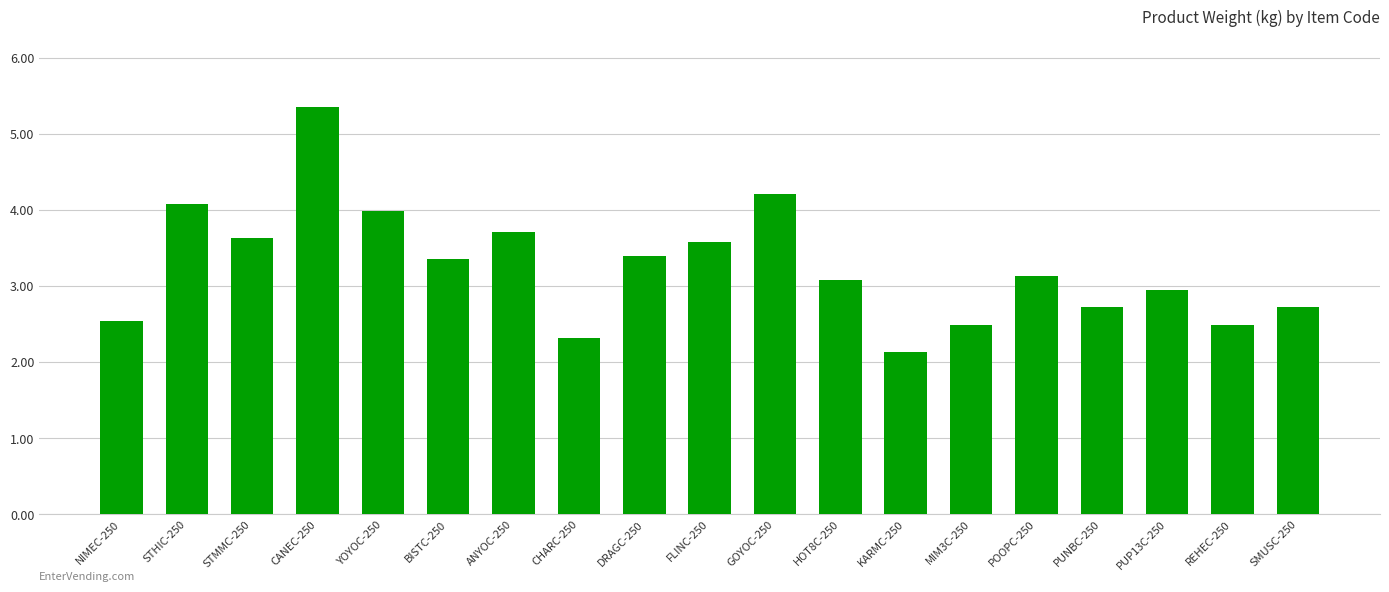

What is the greatest value displayed?

5.4